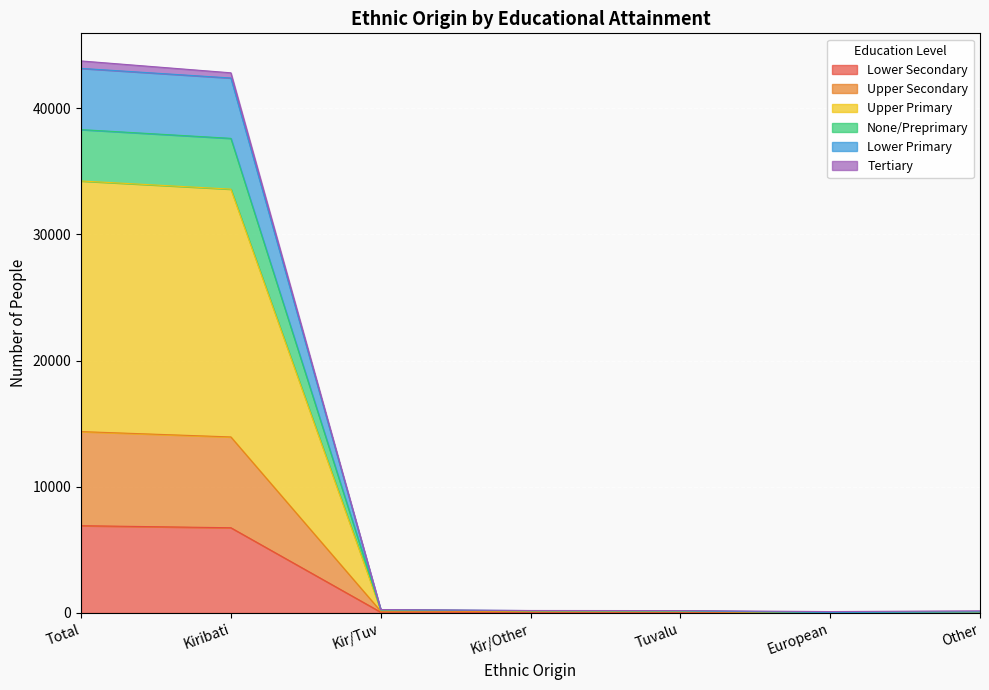

At which category is the sum across all series the highest?

Total